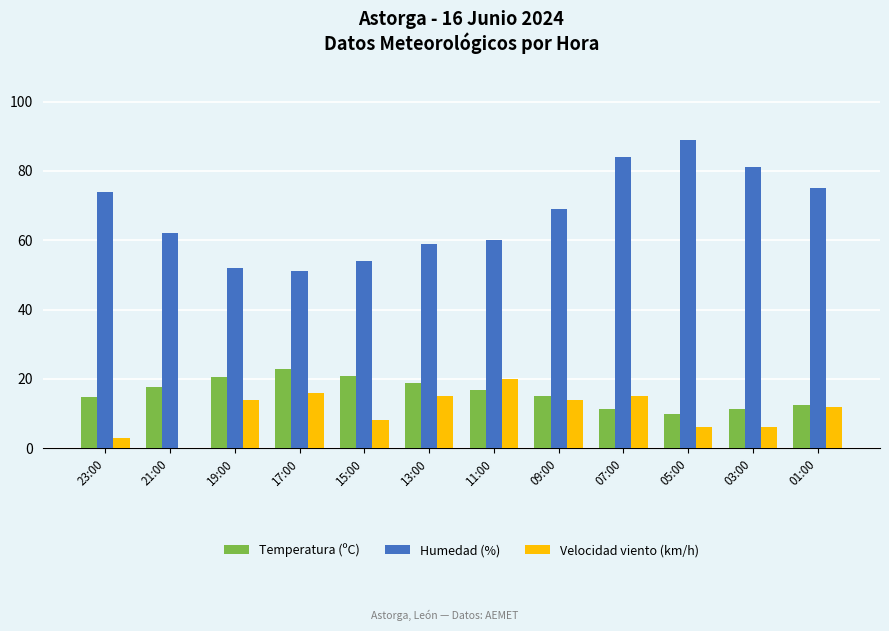

Where is Humedad (%) nearest to the value 70?

09:00